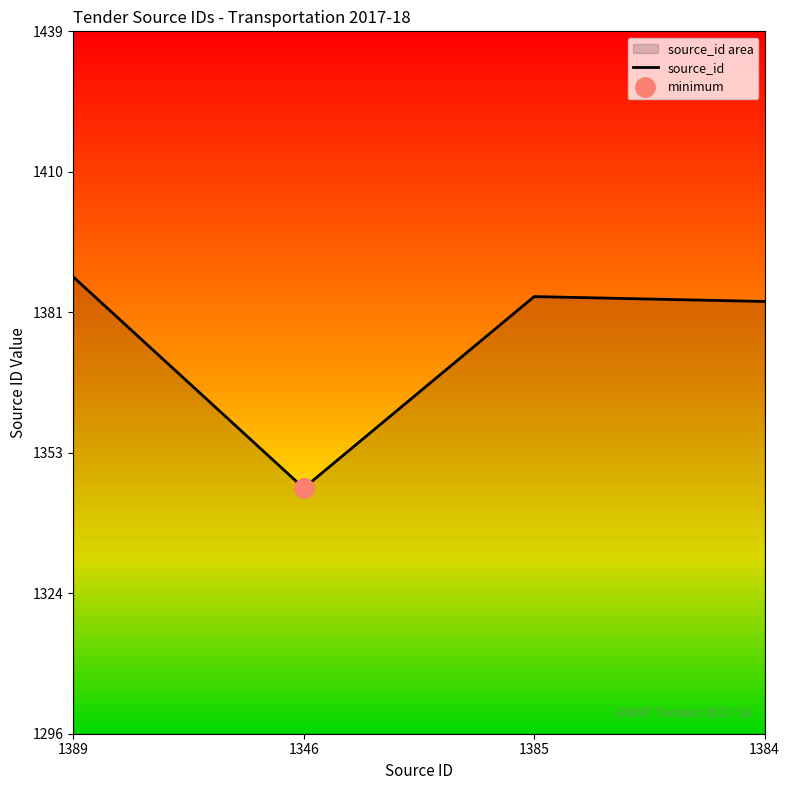

Between 1385 and 1384, which is larger?

1385